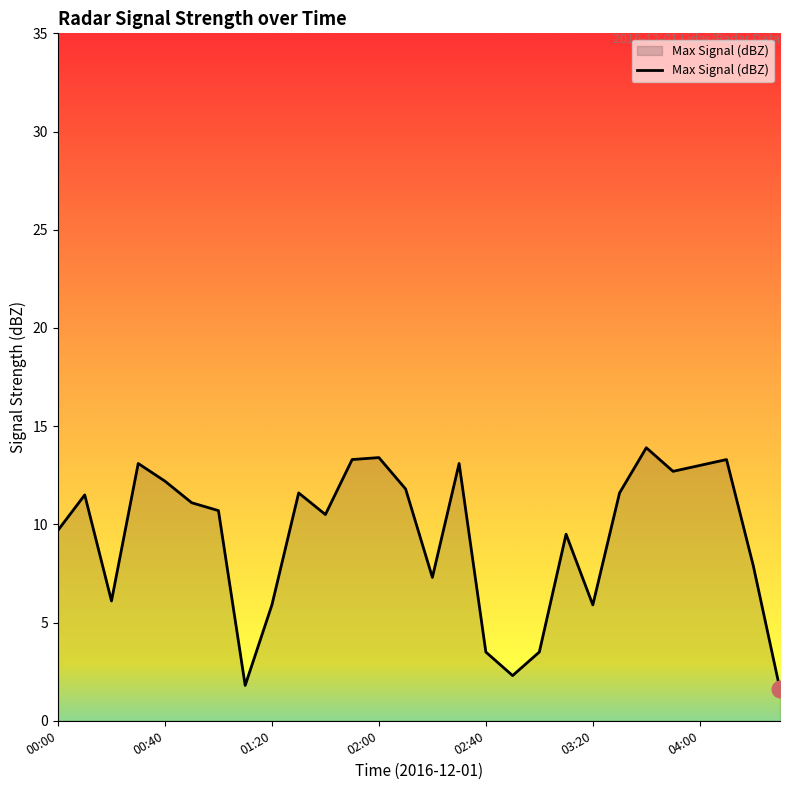

What is the difference between the maximum and minimum values?

12.3